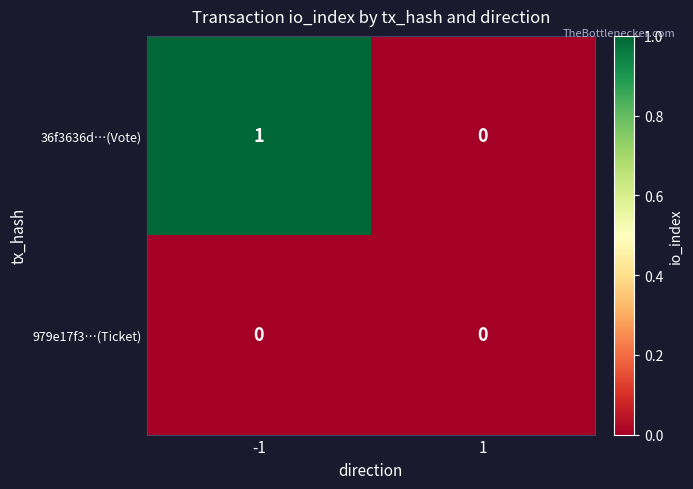

True or false: 979e17f3…(Ticket) has a value of 0 at -1.

True